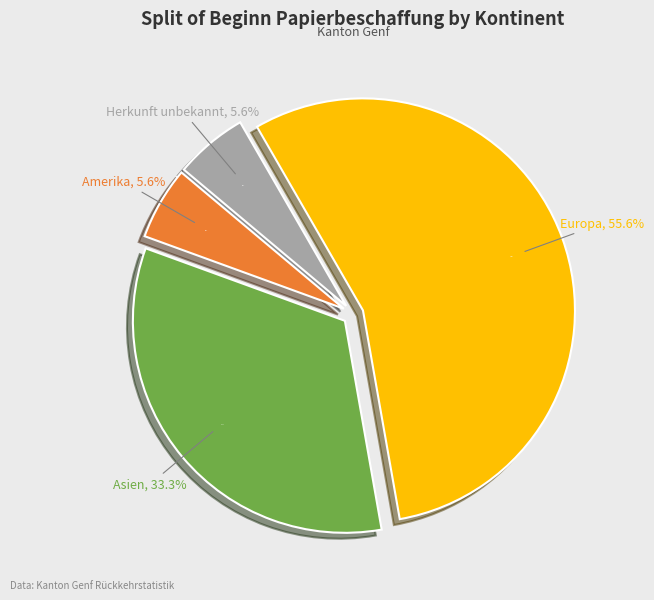

How much of the chart is everything except Europa?

44.4%